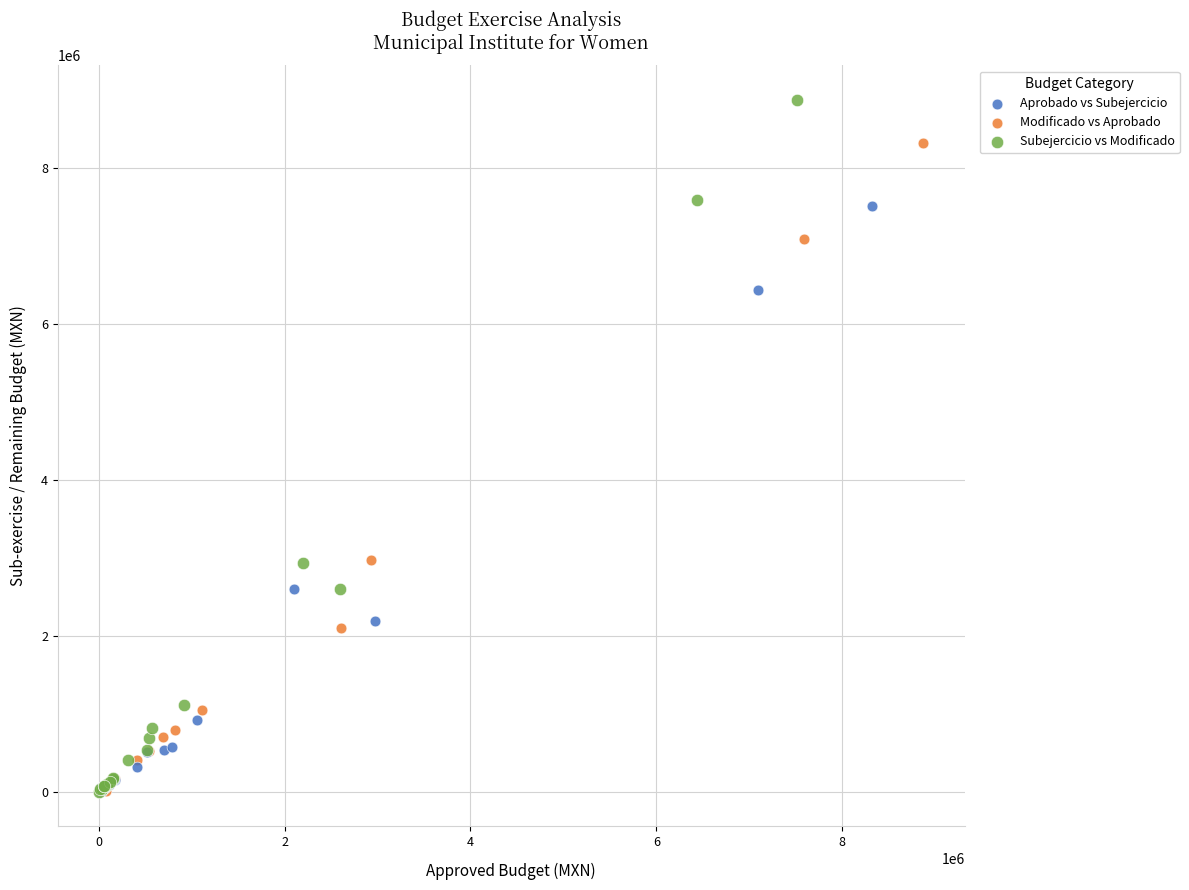

Which series has the largest Y range (max minus min)?

Subejercicio vs Modificado